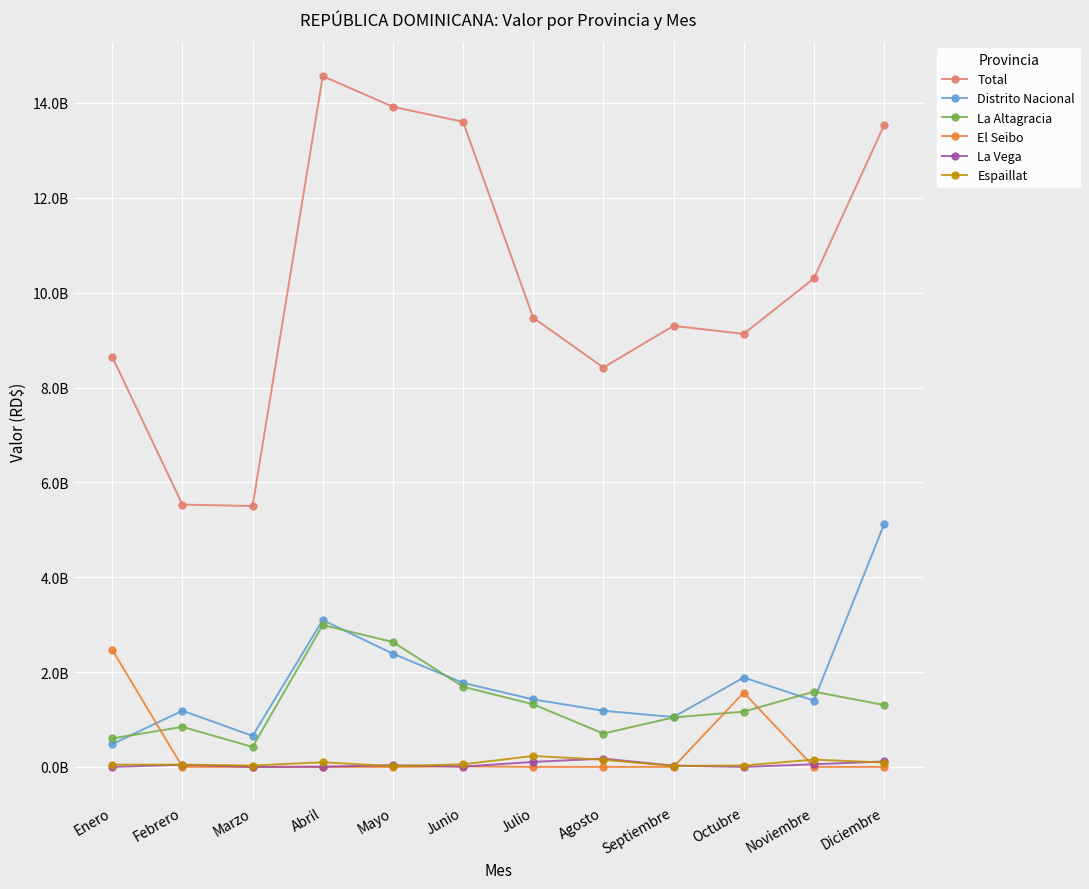

What is the highest value of the Distrito Nacional series?

5113143139.2